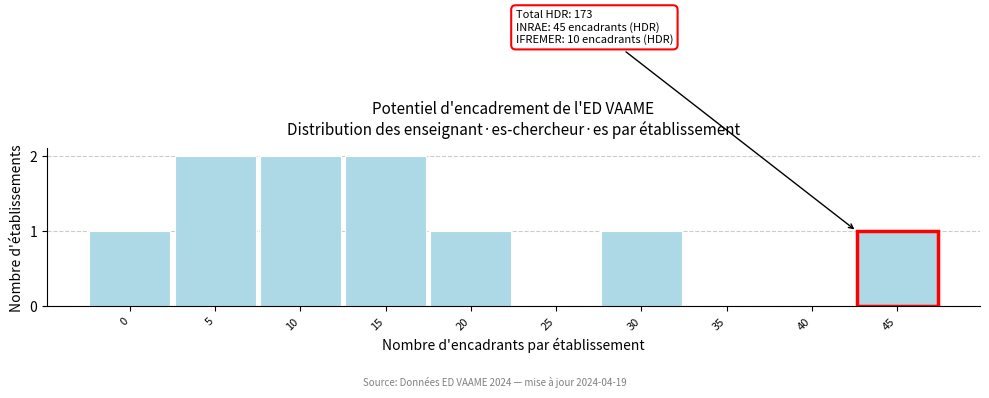

Reading left to right, extract all data points from this chart.

0=1	5=2	10=2	15=2	20=1	25=0	30=1	35=0	40=0	45=1